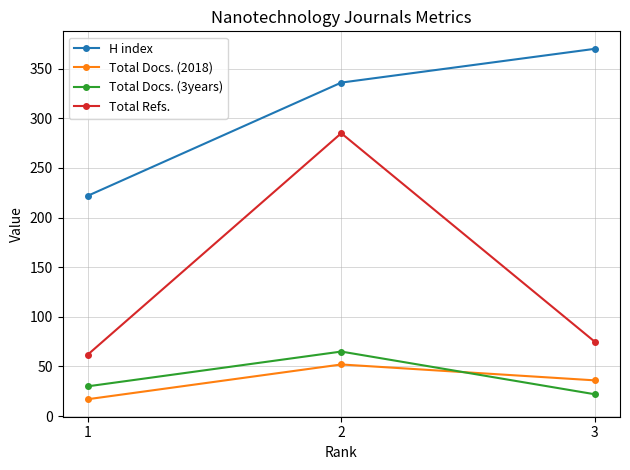

At which category is the sum across all series the highest?

2